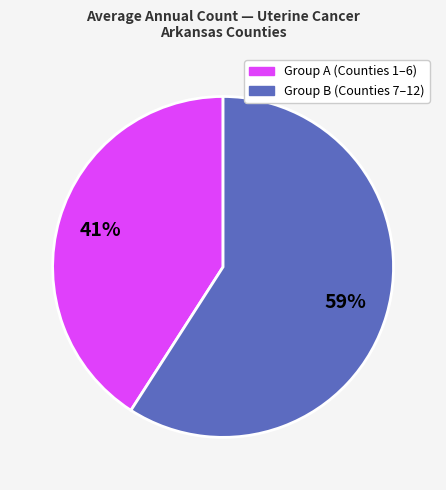

Does any single category account for the majority?

Yes